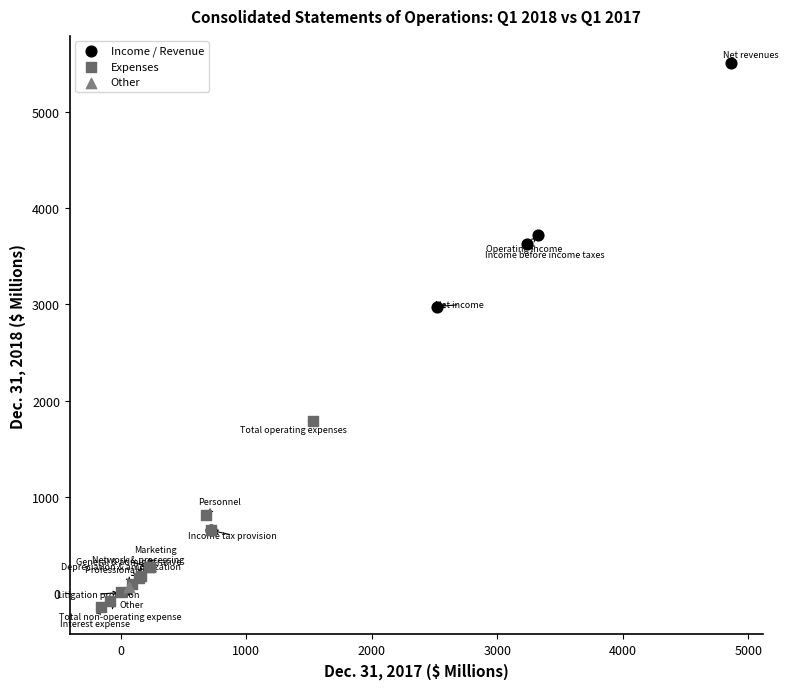

Which series contains the lowest Y value?

Expenses